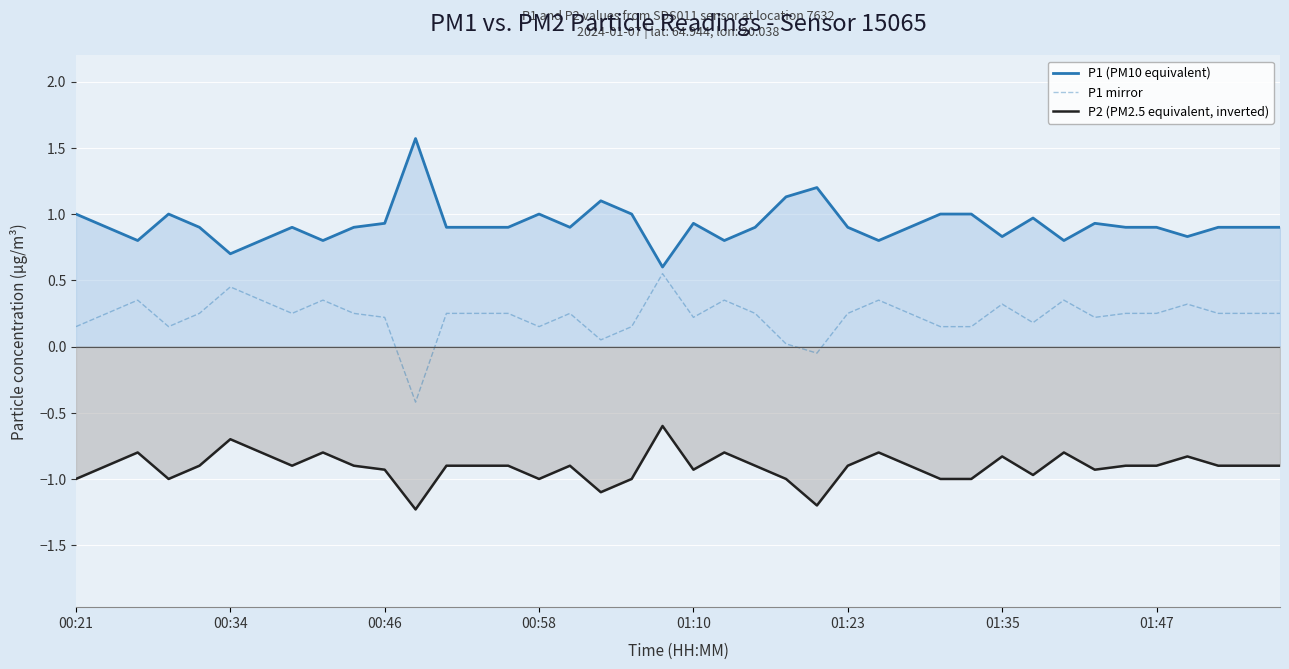

True or false: P1 mirror and P1 (PM10 equivalent) cross at least once.

False